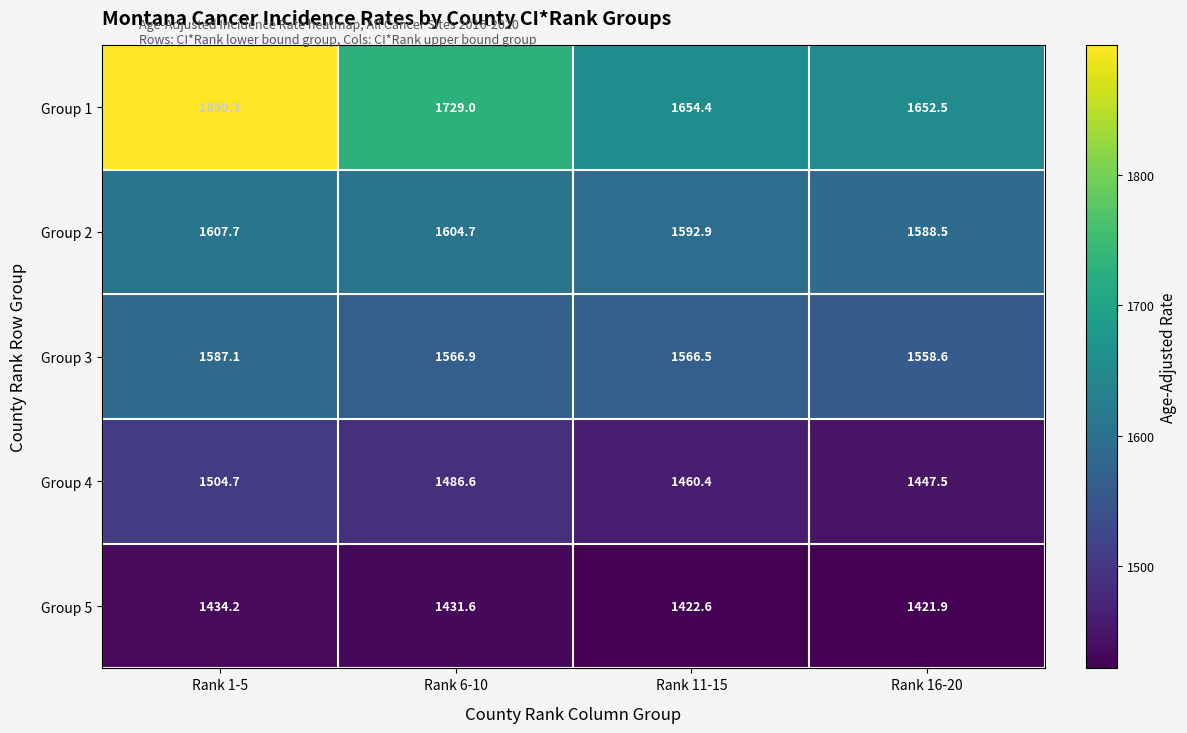

Which series has the largest range (max minus min)?

Group 1